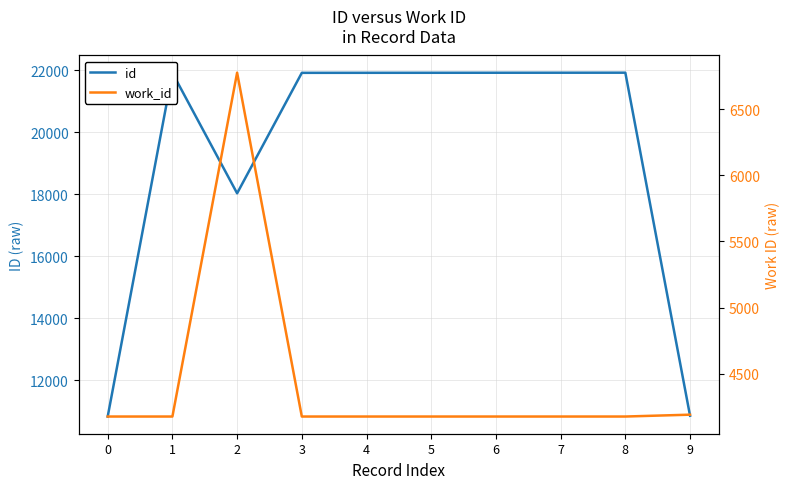

How many interior local peaks does the work_id series have?

1